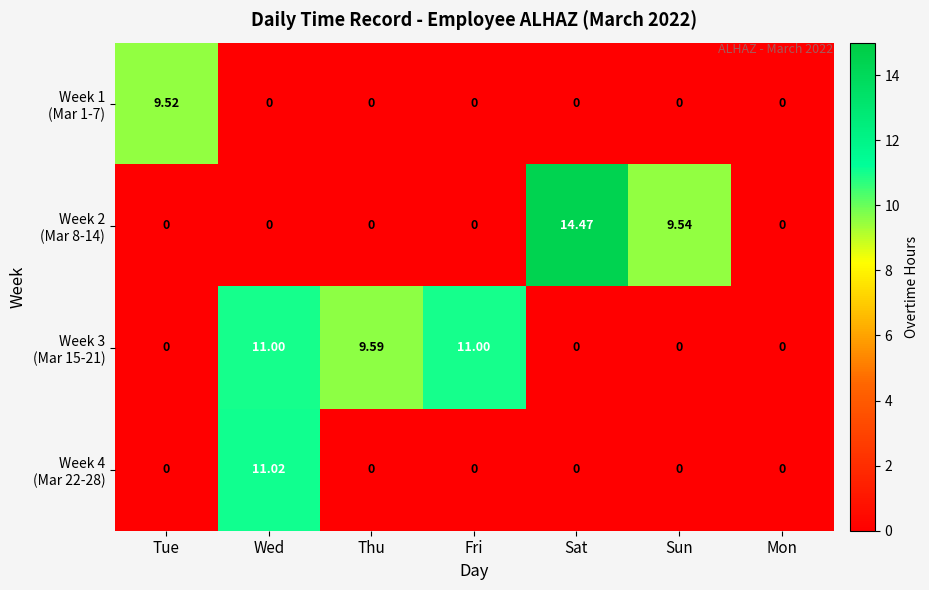

At which category is the sum across all series the highest?

Wed